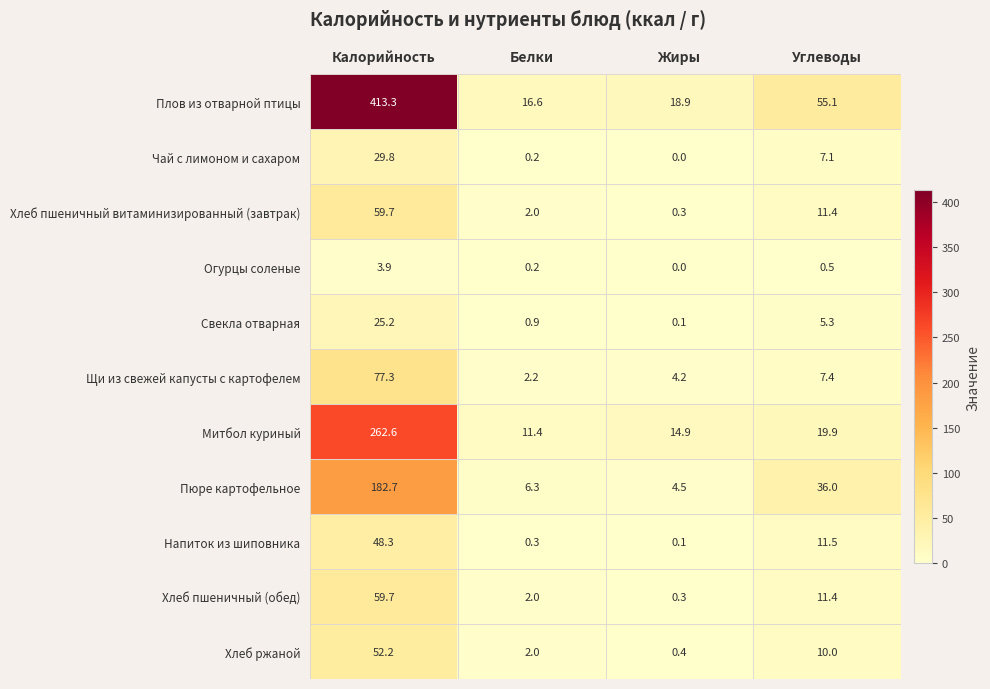

Between Жиры and Углеводы, which series saw the biggest shift?

Плов из отварной птицы